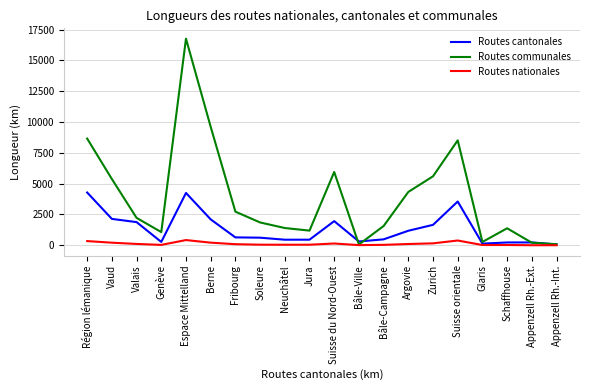

Which series has the largest total across all categories?

Routes communales